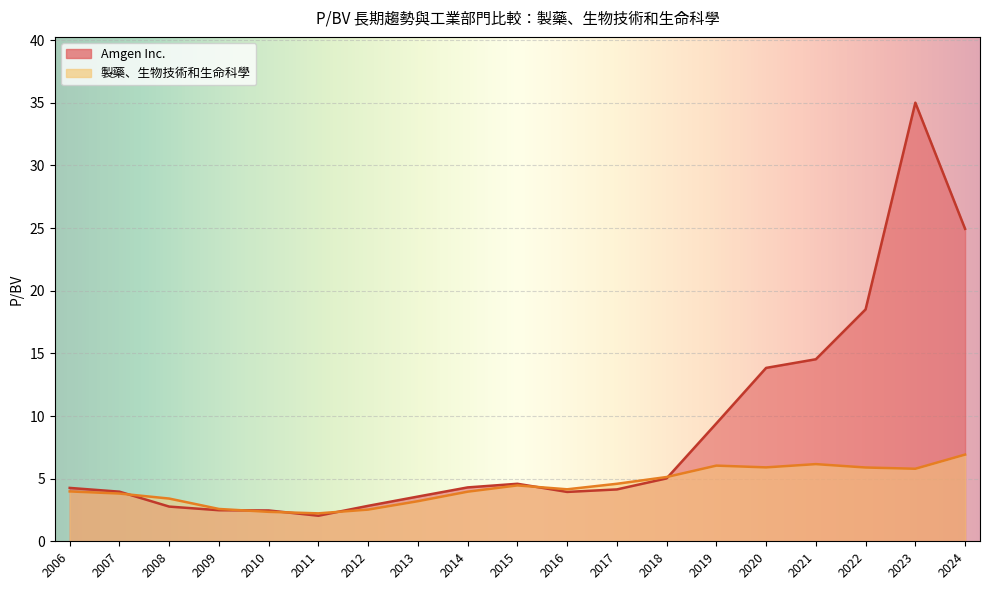

Rank the categories by 製藥、生物技術和生命科學 value from lowest to highest.

2011, 2010, 2012, 2009, 2013, 2008, 2007, 2014, 2006, 2016, 2015, 2017, 2018, 2023, 2022, 2020, 2019, 2021, 2024